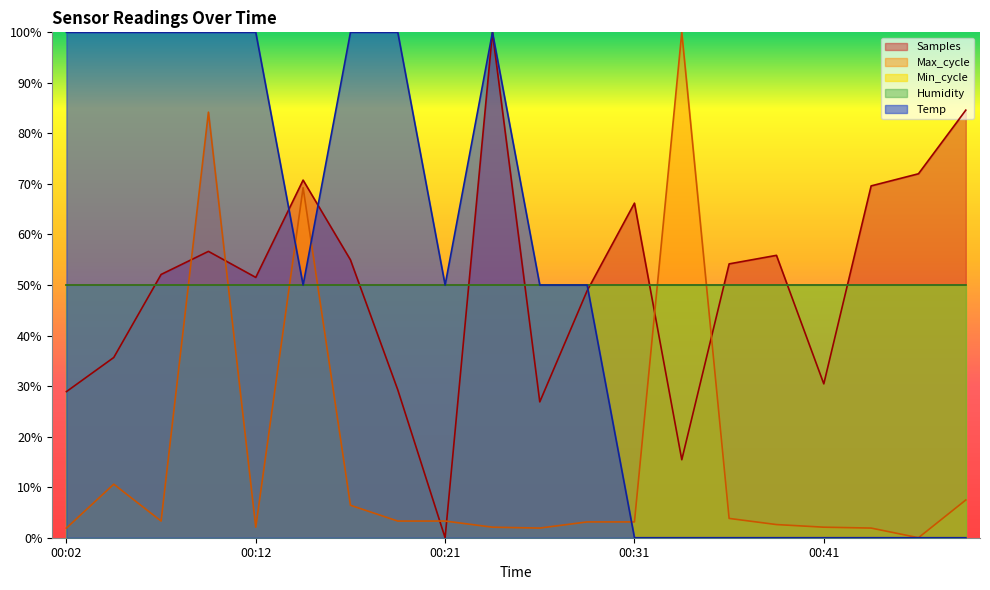

The value of Samples at 00:33 is 15.4. True or false?

True